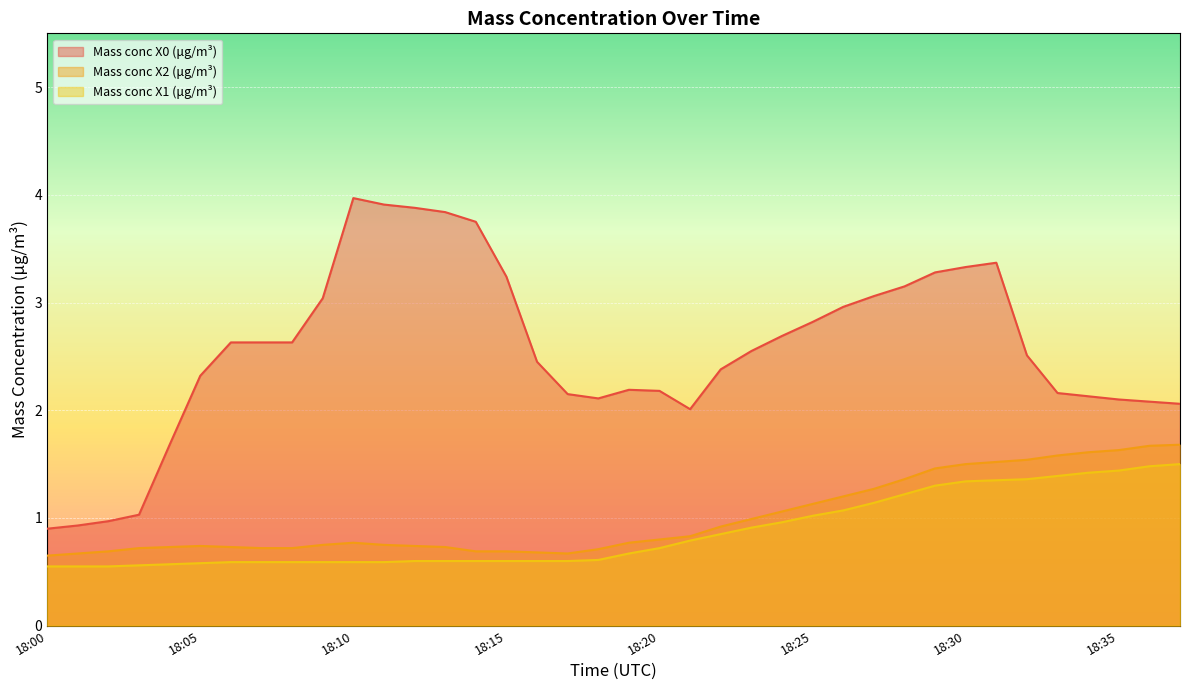

Between 18:07 and 18:31, which series saw the biggest shift?

Mass conc X2 (μg/m³)